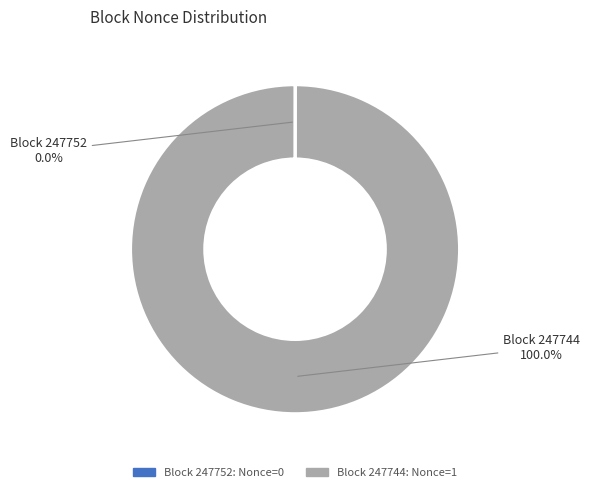

Does any single category account for the majority?

Yes